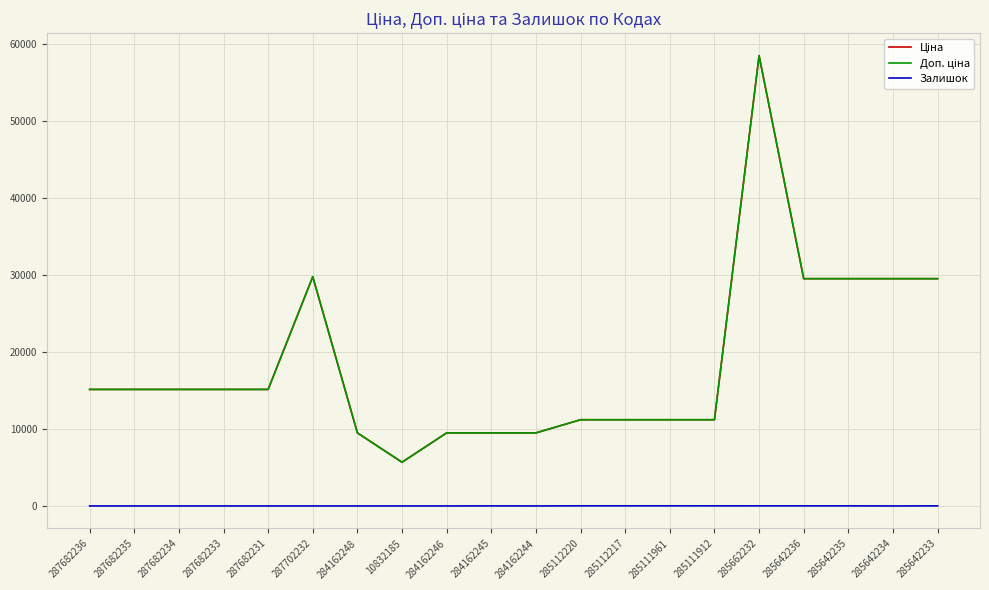

What is the spread (max minus min) of values at 287682235?

15120.0